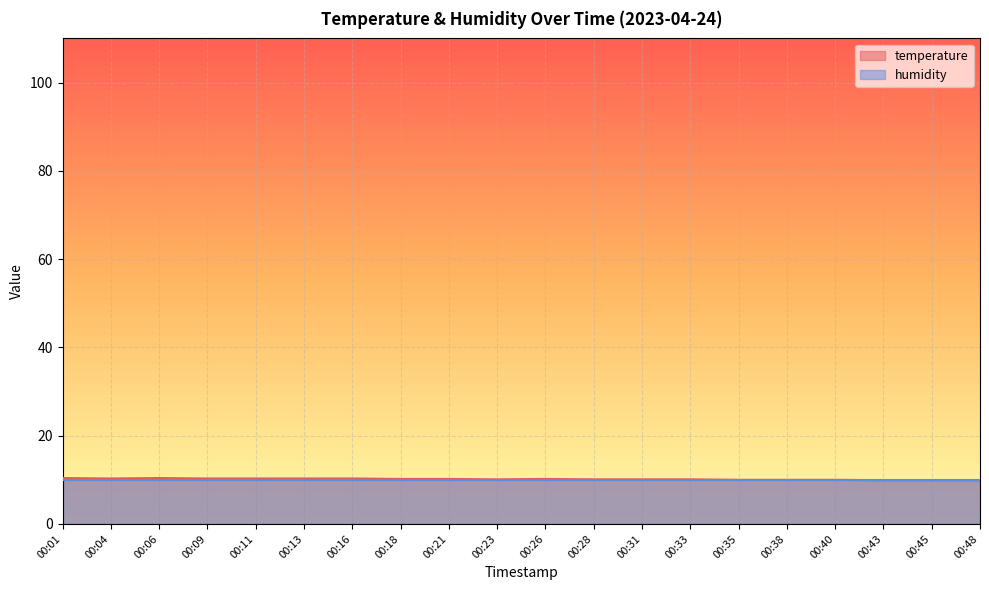

List the labels in order of value, largest first.

00:01, 00:06, 00:04, 00:09, 00:11, 00:13, 00:16, 00:18, 00:21, 00:26, 00:23, 00:28, 00:31, 00:33, 00:35, 00:38, 00:40, 00:43, 00:45, 00:48